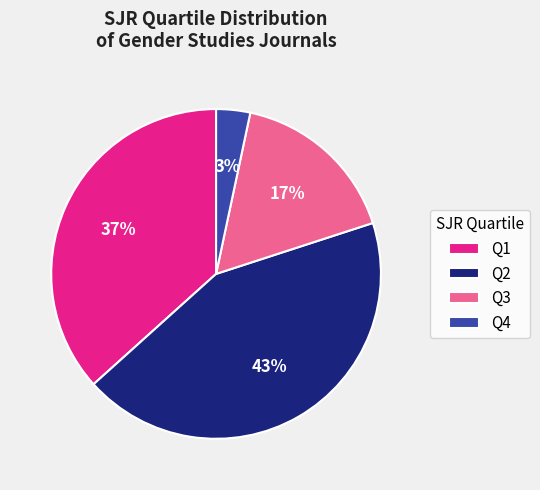

Is there any slice that represents more than half of the pie?

No